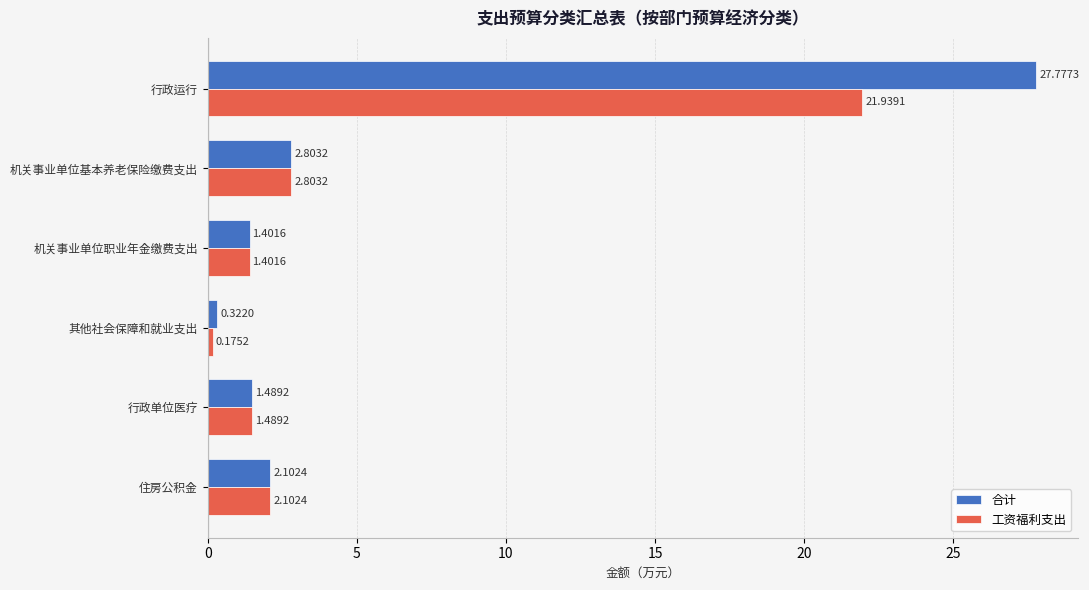

Between 机关事业单位职业年金缴费支出 and 其他社会保障和就业支出, which series saw the biggest shift?

工资福利支出